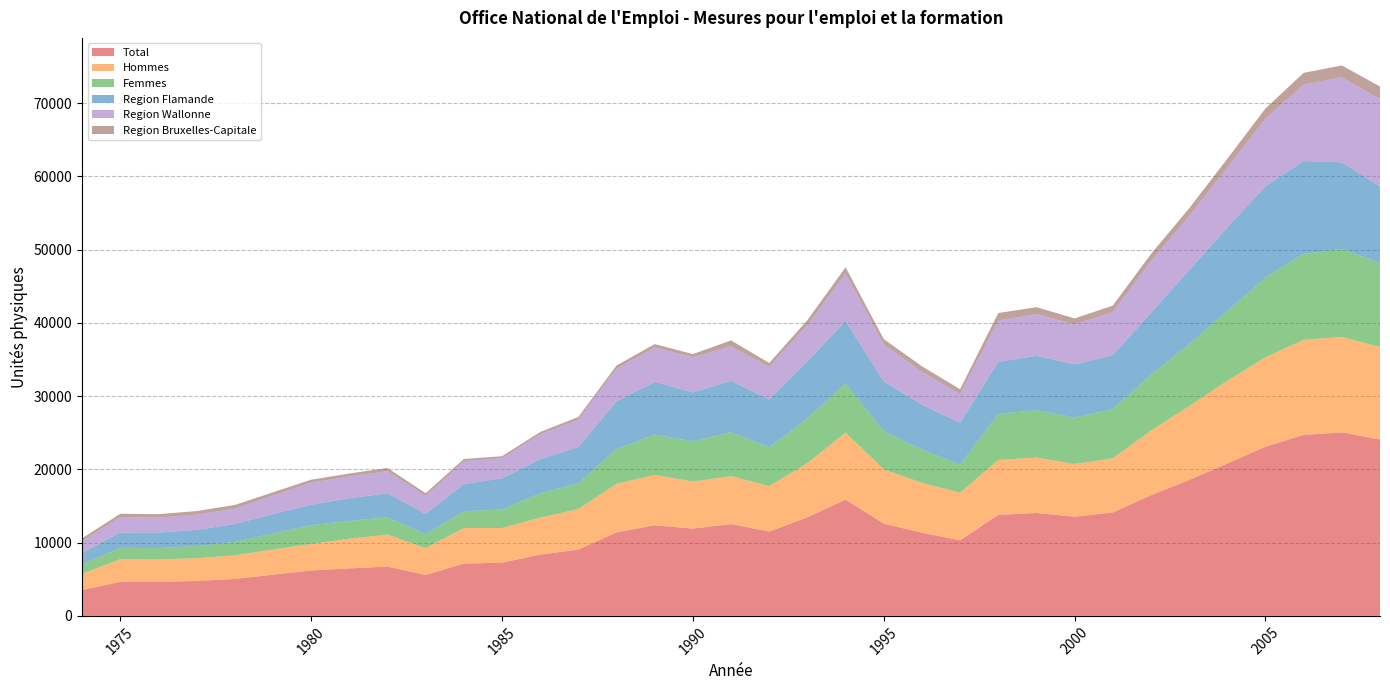

Reading left to right, transcribe all the data shown in this chart.

Total: 3530.4	4648.1	4629.8	4770.7	5049.3	5625.9	6197.0	6481.8	6730.3	5584.8	7141.2	7267.3	8368.5	9054.2	11396.4	12370.0	11915.8	12537.6	11510.4	13457.8	15867.3	12598.6	11360.4	10316.4	13783.7	14049.7	13539.8	14120.7	16470.6	18547.7	20804.3	23094.4	24713.8	25052.7	24092.3
Hommes: 2235.4	3101.8	3080.5	3107.8	3219.3	3439.8	3633.9	4045.4	4368.8	3682.4	4851.8	4731.4	5058.5	5532.6	6644.6	6880.8	6423.9	6544.0	6213.0	7402.4	9159.9	7412.1	6809.8	6505.4	7509.8	7577.8	7200.2	7393.2	8828.9	10098.6	11293.3	12222.5	12977.3	13036.7	12629.1
Femmes: 1295.0	1546.3	1549.4	1662.8	1830.0	2186.2	2563.1	2436.4	2361.6	1902.4	2289.5	2535.9	3310.0	3521.7	4751.8	5489.2	5491.9	5993.6	5297.4	6055.3	6707.4	5186.5	4550.7	3811.0	6273.9	6471.8	6339.5	6727.4	7641.7	8449.1	9511.0	10871.9	11736.5	12016.0	11463.2
Region Flamande: 1527.1	2081.3	2130.0	2194.8	2446.1	2656.8	2792.2	3093.9	3279.7	2748.5	3722.6	4261.0	4659.7	4937.2	6504.3	7210.7	6674.3	7009.9	6528.2	7840.8	8538.3	6795.7	6115.9	5723.9	7111.5	7407.6	7261.3	7362.5	8432.9	10090.2	11422.2	12472.4	12673.2	11822.4	10442.7
Region Wallonne: 1622.3	2101.6	2057.0	2091.5	2105.7	2511.2	3017.0	2978.7	3029.0	2447.1	3136.2	2724.6	3394.8	3765.3	4462.9	4711.2	4828.8	4736.0	4466.1	4965.2	6484.6	5076.8	4494.5	3929.2	5655.2	5705.8	5437.7	5880.6	7091.8	7419.9	8192.8	9234.9	10454.2	11607.7	11930.5
Region Bruxelles-Capitale: 381.0	465.1	442.8	484.4	497.5	457.9	387.8	409.2	421.7	389.2	282.4	281.8	314.0	351.8	429.2	448.2	412.8	791.7	516.1	651.8	844.4	726.2	750.0	663.3	1016.9	936.2	840.8	877.6	945.9	1037.5	1189.3	1387.1	1586.4	1622.6	1719.2